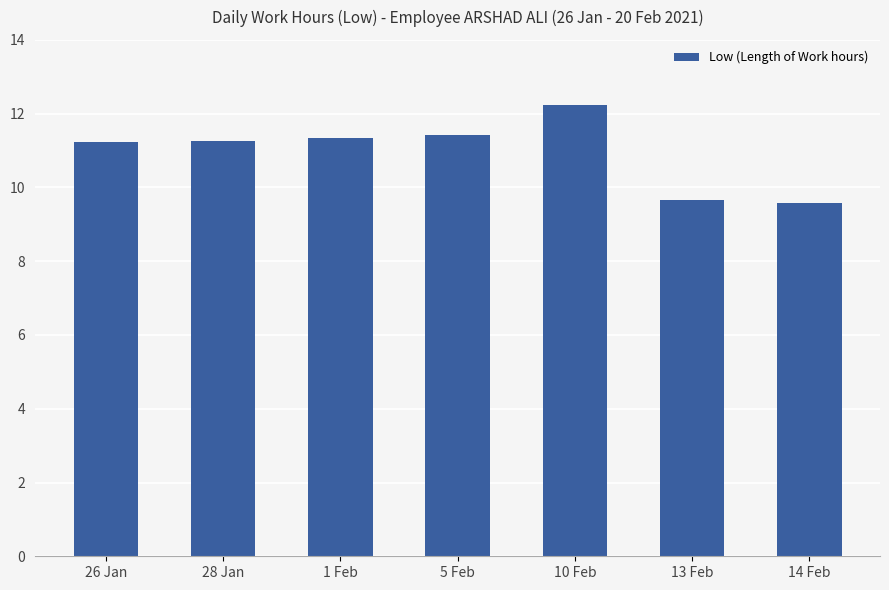

At which label does the data first exceed 11?

26 Jan